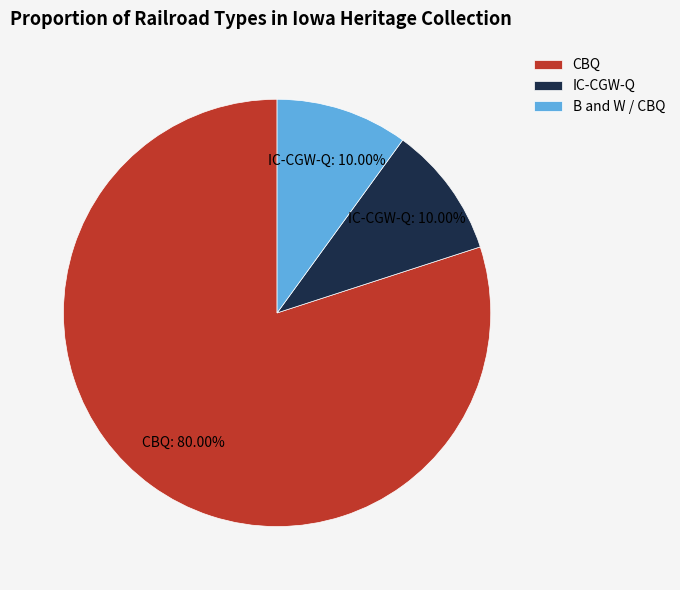

Which has a higher value, B and W / CBQ or CBQ?

CBQ